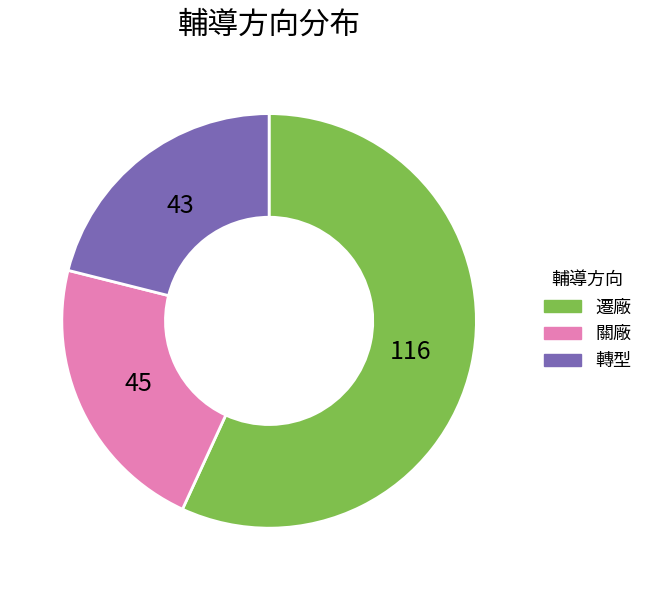

Is 遷廠 the majority of the pie?

Yes